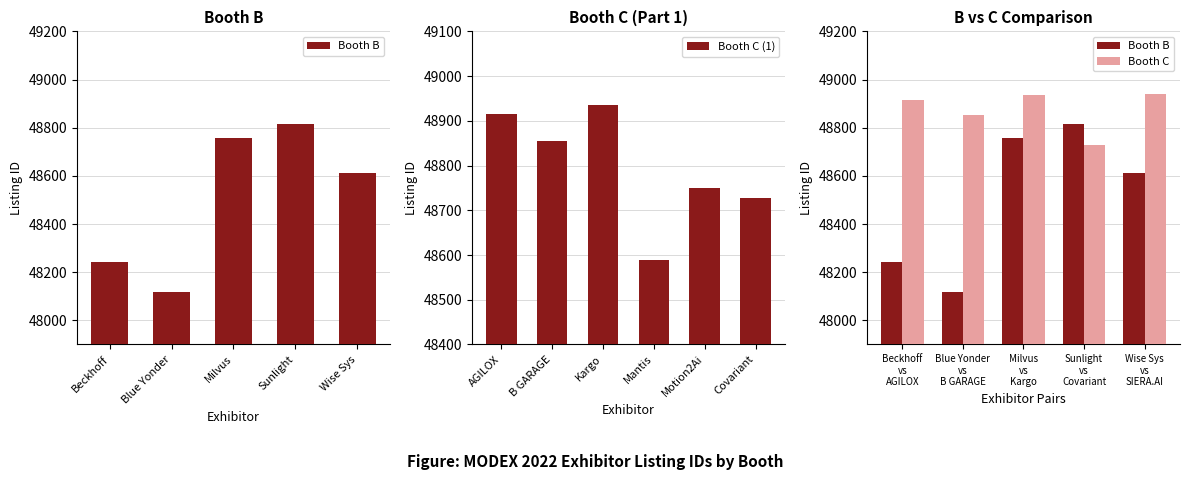

The value at Milvus is 19240. True or false?

False